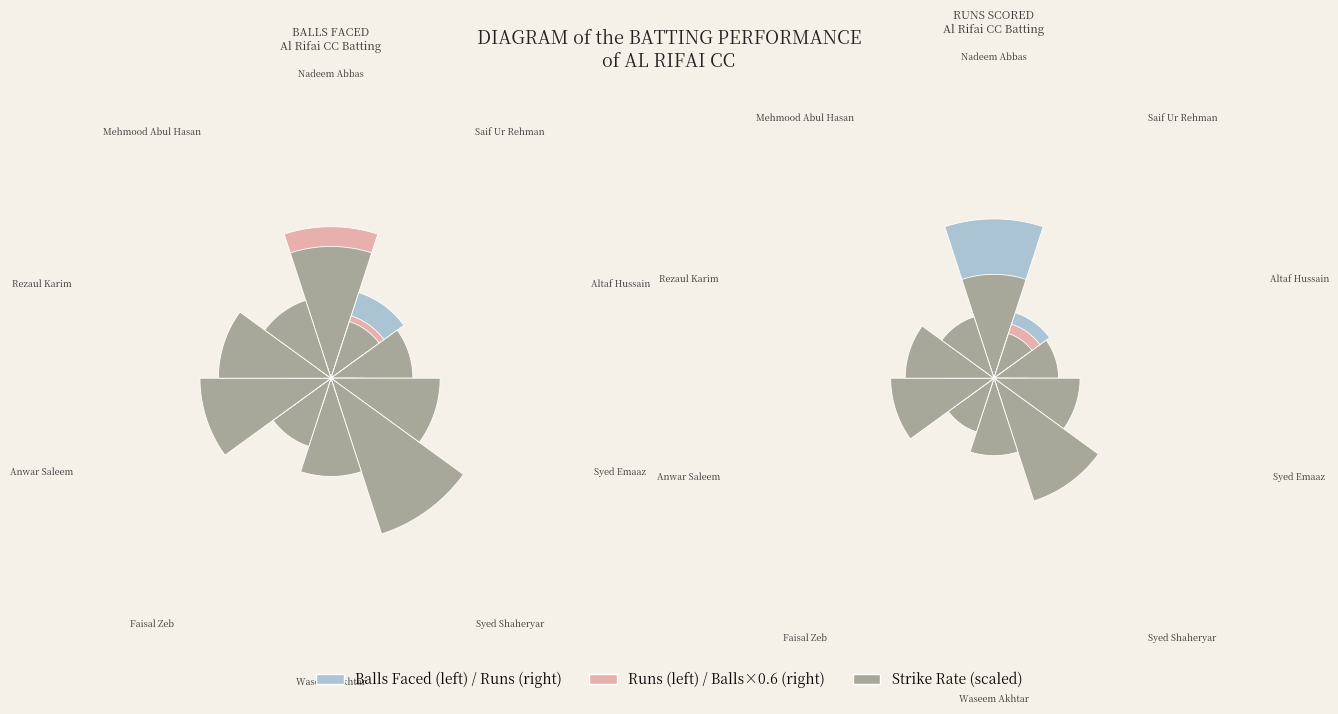

What is the spread (max minus min) of values at Syed Emaaz?

2